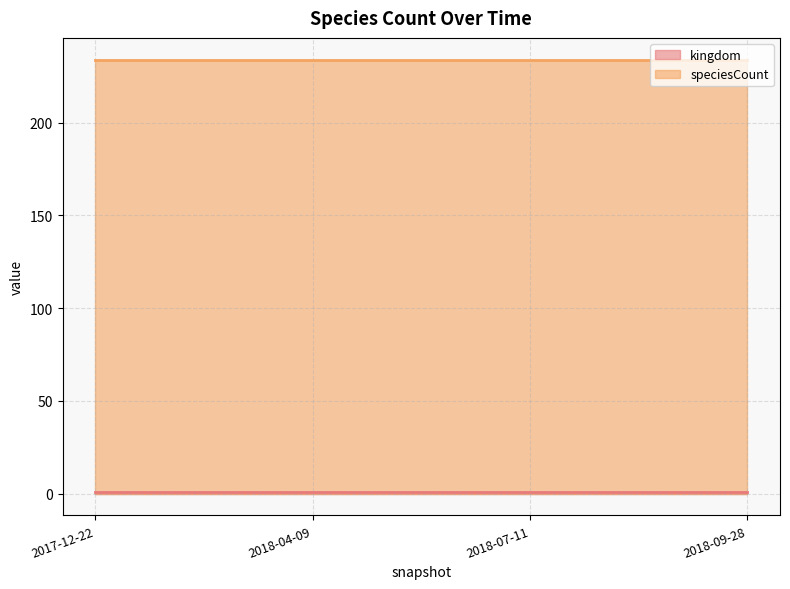

What position from the left is 2017-12-22?

1